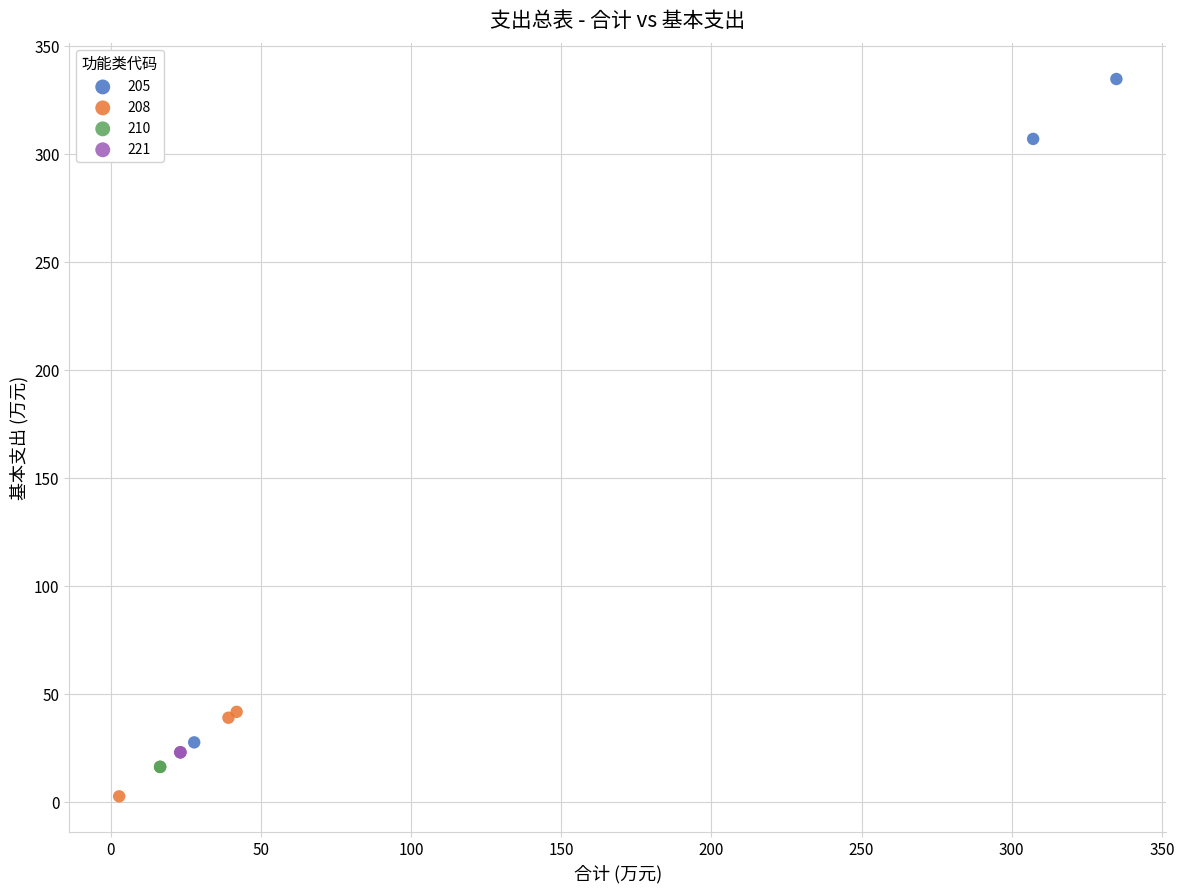

Which series contains the highest Y value?

205